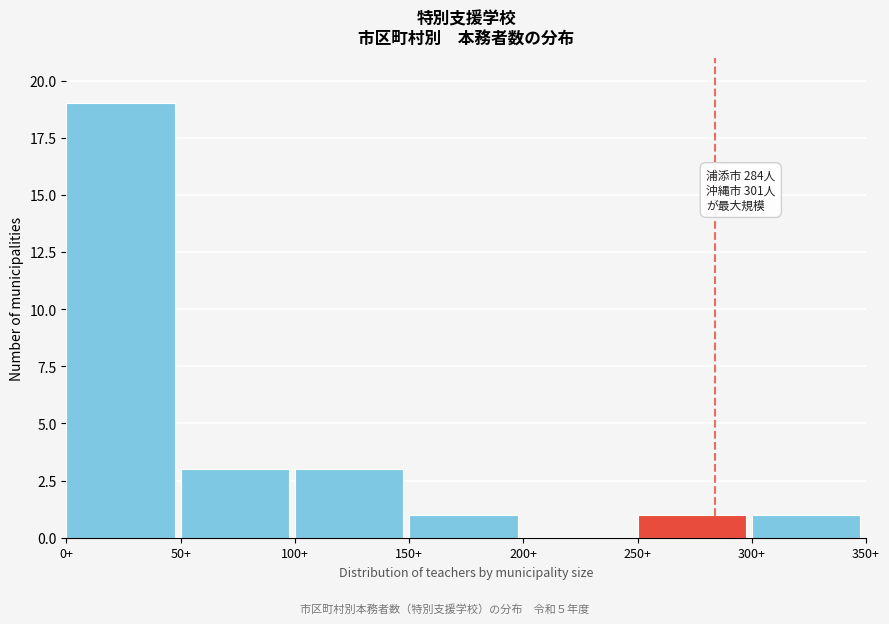

Over which range of the x-axis is the bar tallest?

0 to 50